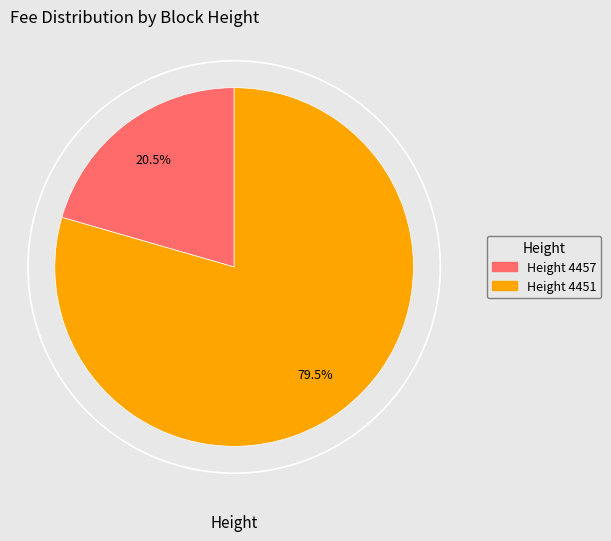

Does any single category account for the majority?

Yes